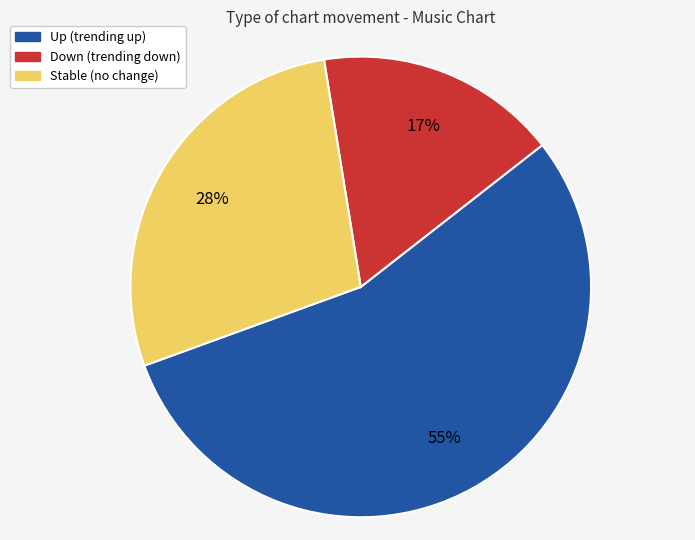

To the nearest percent, what is the difference between the largest and smallest slice percentages?

38%